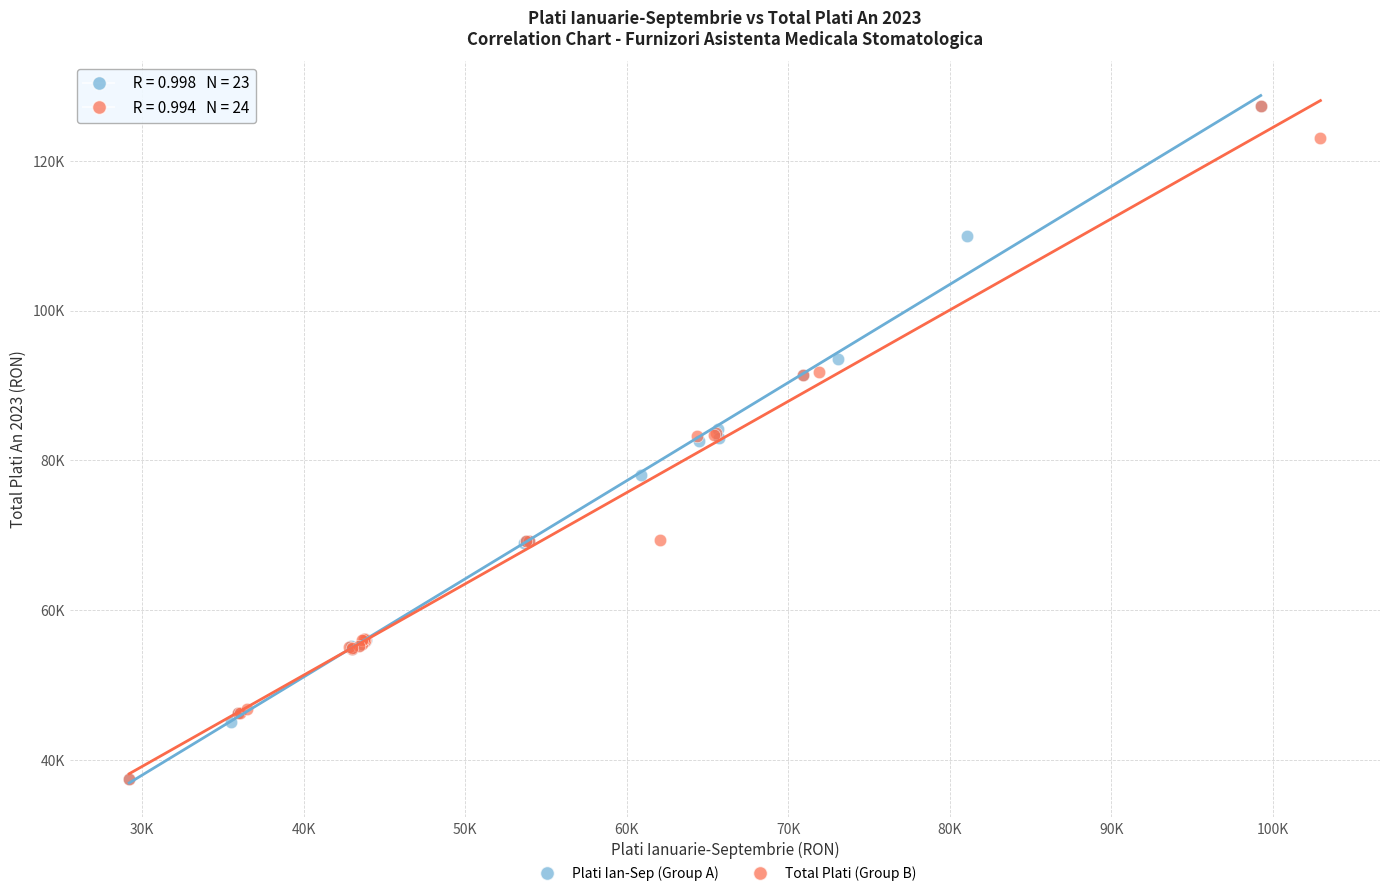

What are all the series names shown in the legend?

Plati Ian-Sep (Group A), Total Plati (Group B)